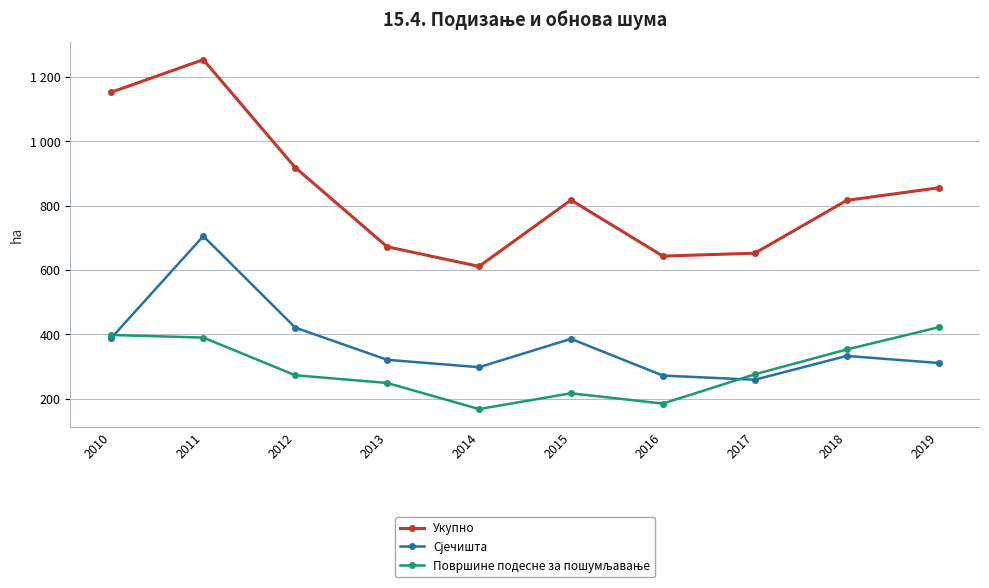

Reading right to left, list all the values displayed in this chart.

Укупно: 2019=855	2018=816	2017=652	2016=643	2015=817	2014=611	2013=672	2012=918	2011=1253	2010=1152
Сјечишта: 2019=311	2018=333	2017=259	2016=272	2015=386	2014=298	2013=321	2012=421	2011=705	2010=389
Површине подесне за пошумљавање: 2019=422	2018=353	2017=276	2016=185	2015=217	2014=168	2013=249	2012=273	2011=390	2010=398